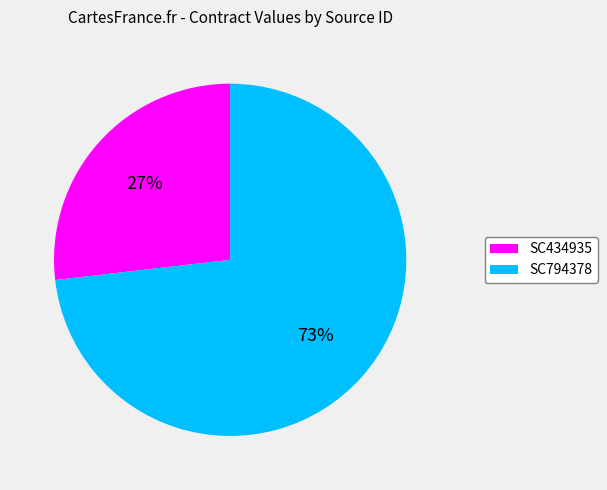

Does SC434935 represent more than half of the total?

No